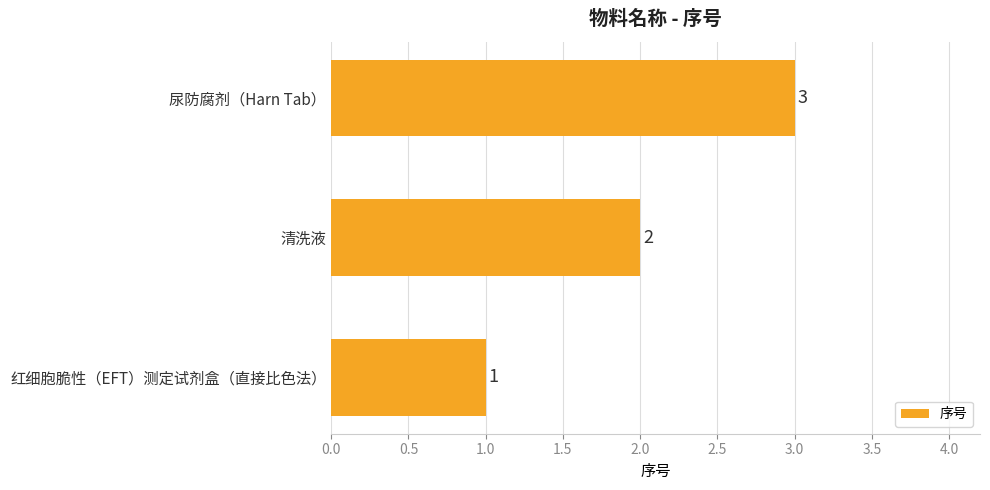

How many data points does each series have?

3